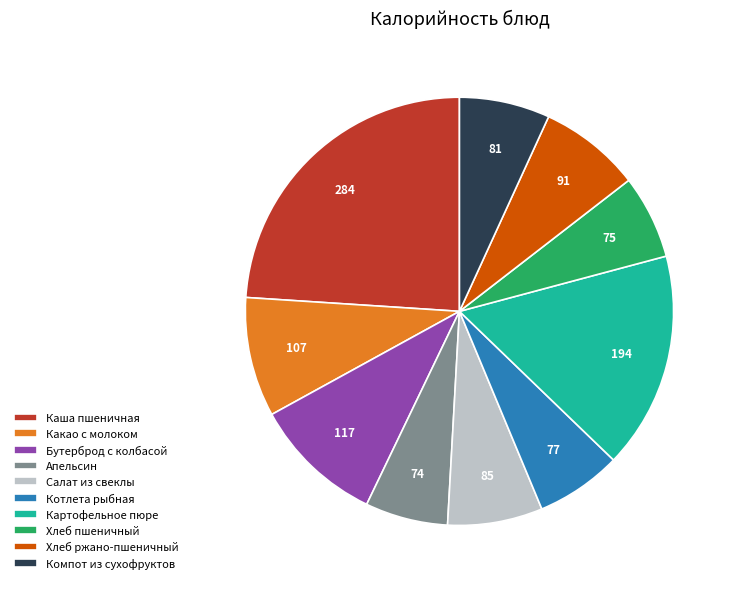

What is the largest slice in the pie chart?

Каша пшеничная